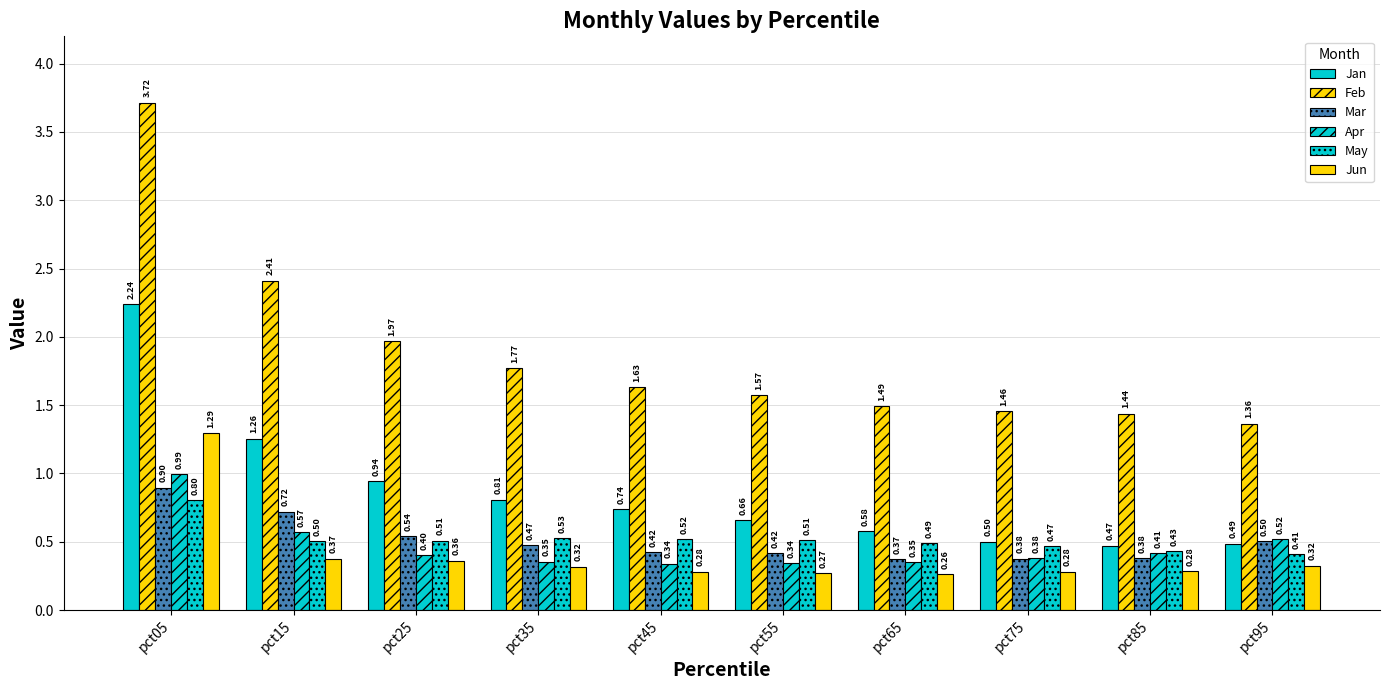

True or false: May has a value of 0.8 at pct55.

False